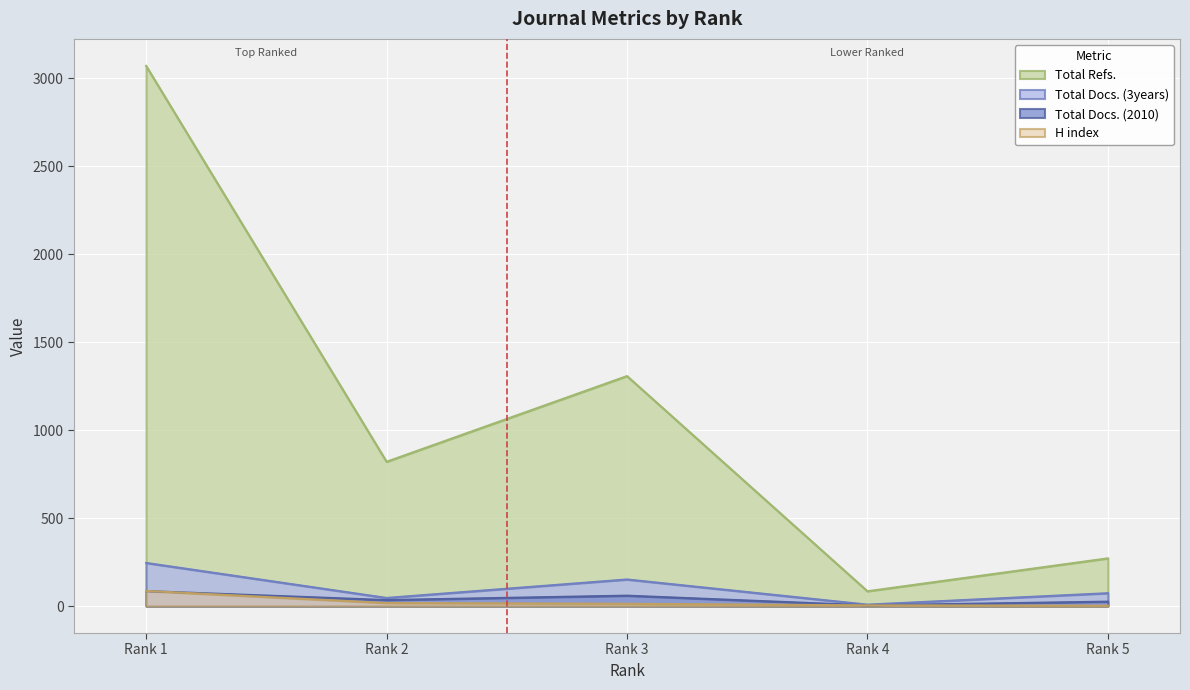

Where is the first local maximum for Total Docs. (2010)?

Rank 3